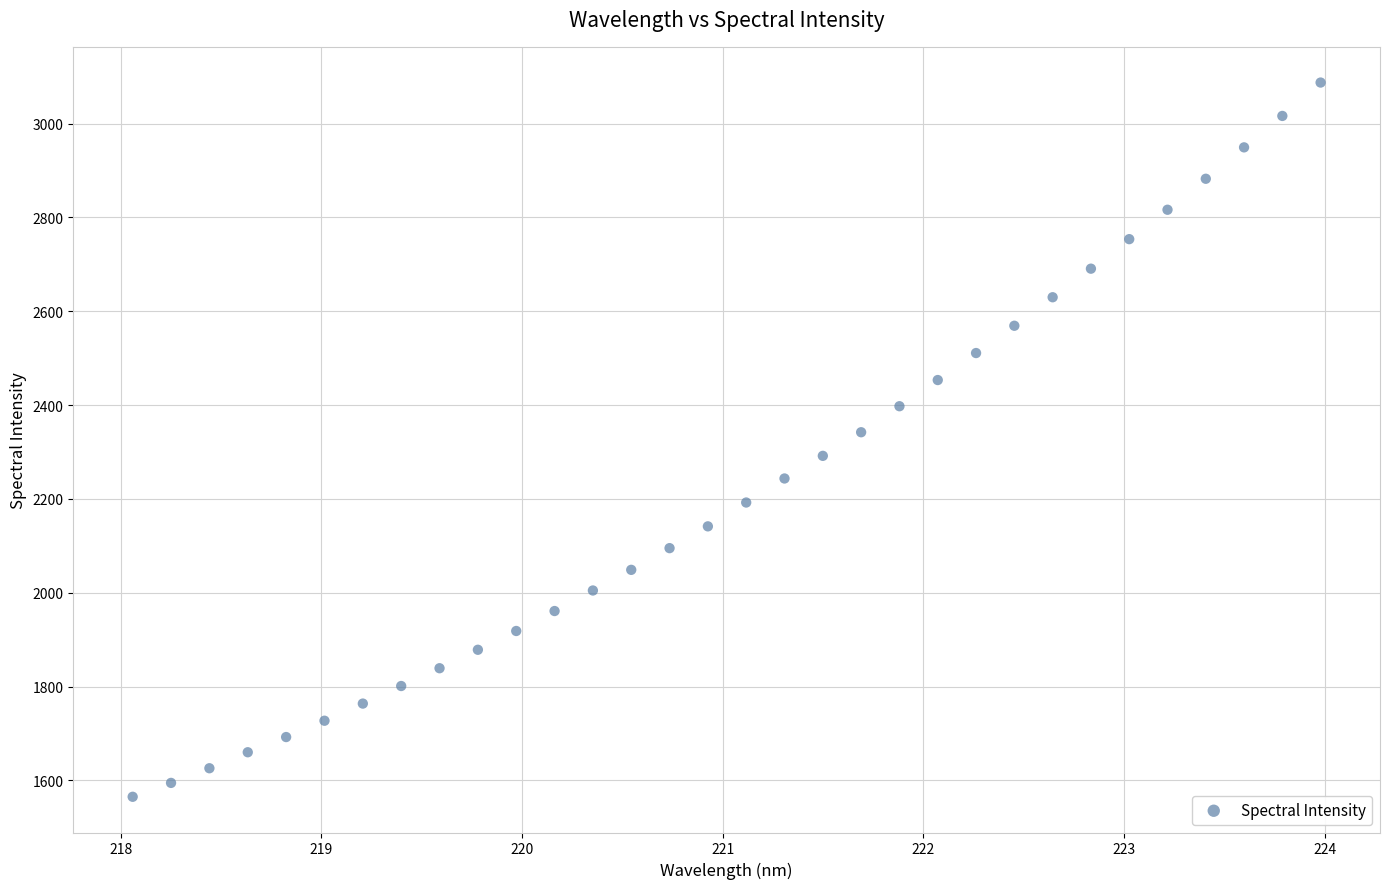

How many data points are displayed?

32